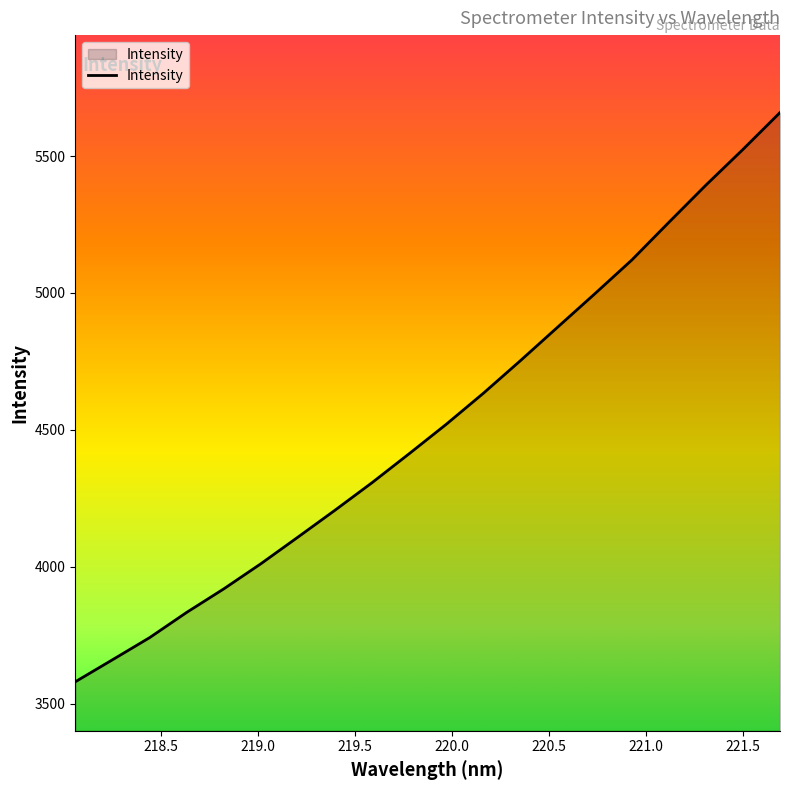

Reading right to left, extract all data points from this chart.

5659.1	5524.4	5393.9	5257.8	5120.1	4996.5	4874.9	4752.9	4633.7	4520.4	4412.8	4307.1	4206.3	4107.9	4010.6	3918.7	3832.7	3740.4	3659.6	3579.4